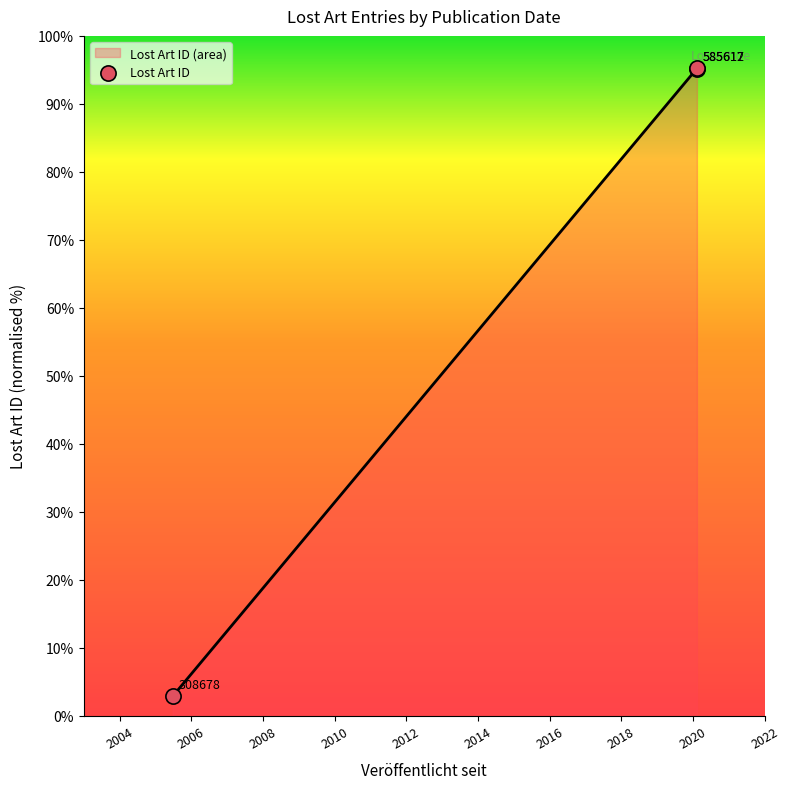

Which has a higher value, 2006 or 2008?

2008